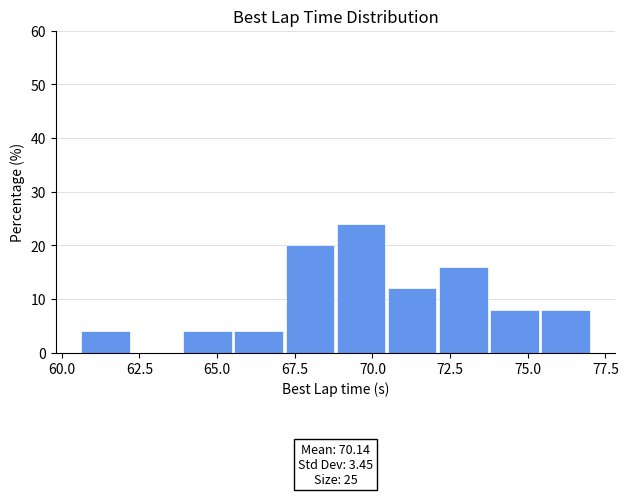

Around what value on the x-axis is the tallest bar? Give the approximate position of its centre, as read against the axis.

69.5